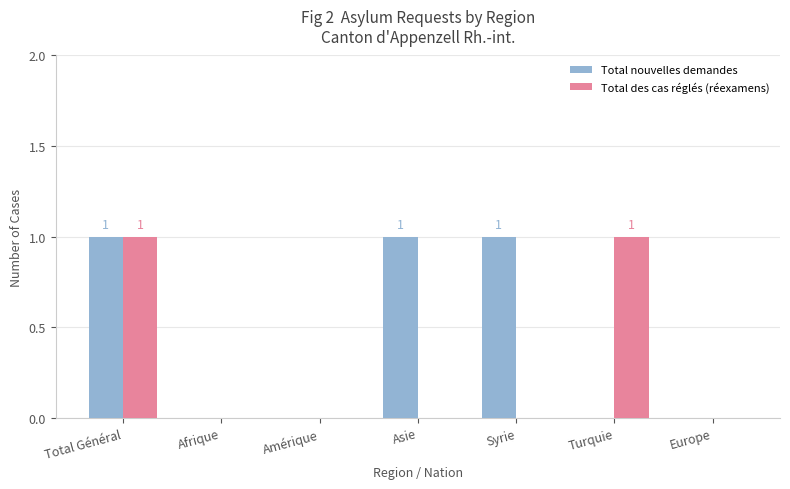

Between Amérique and Turquie, which series saw the biggest shift?

Total des cas réglés (réexamens)